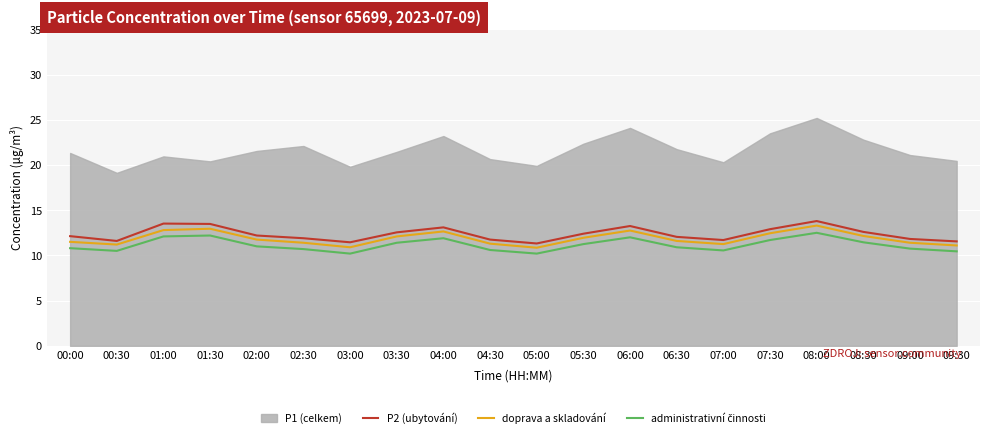

In doprava a skladování, how many points are higher than both neighbors (excluding endpoints)?

4